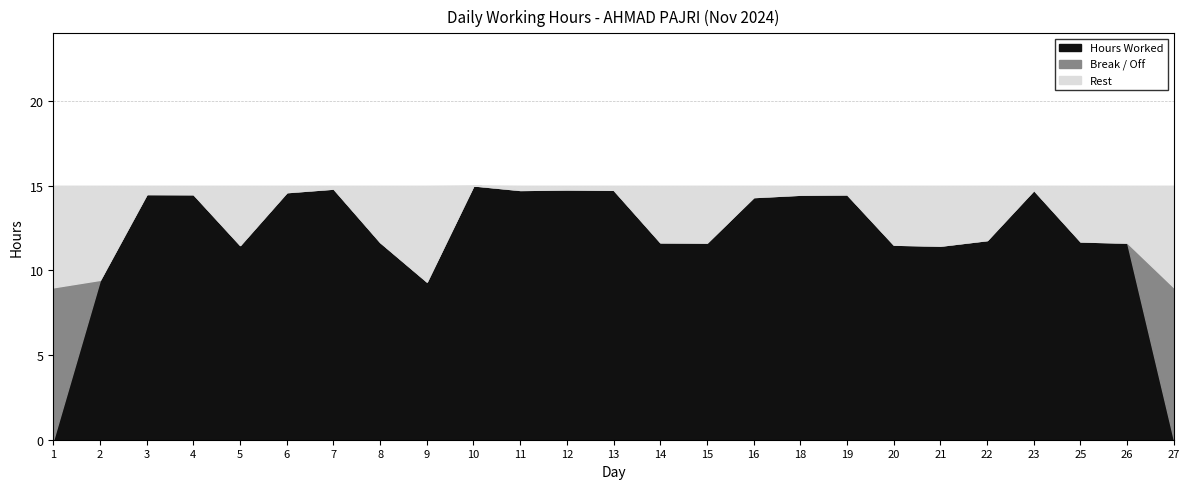

Rank the series by their maximum value, from highest to lowest.

Hours Worked, Break / Off, Rest